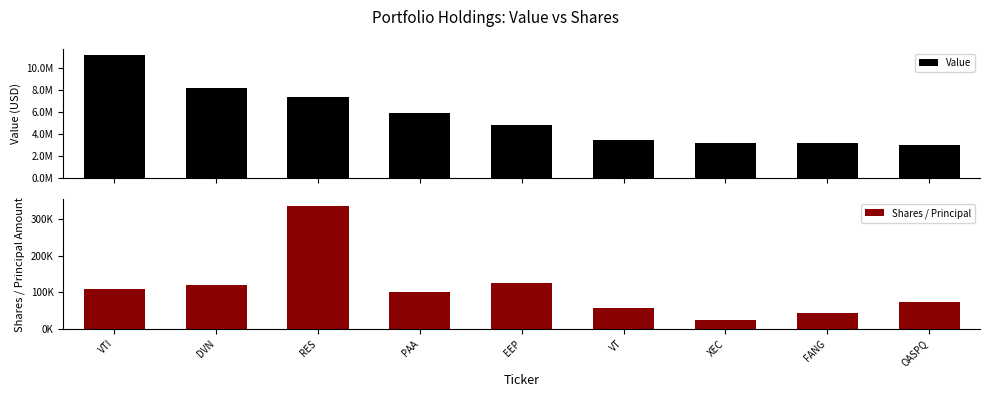

Which category has the lowest value across all series?

XEC